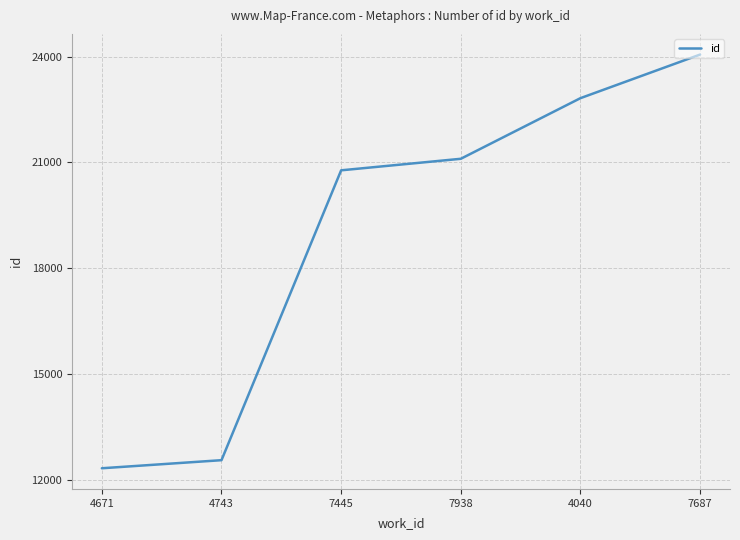

What is the smallest value displayed?

12328